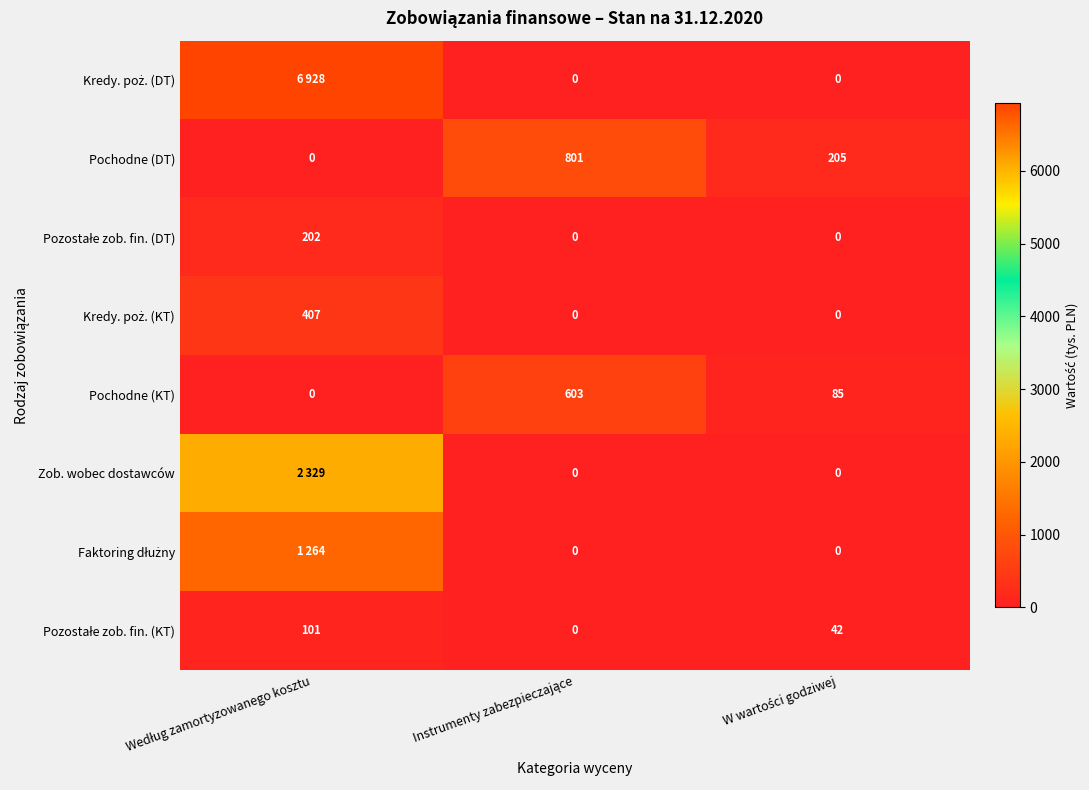

What is the highest value of the Pochodne (DT) series?

801